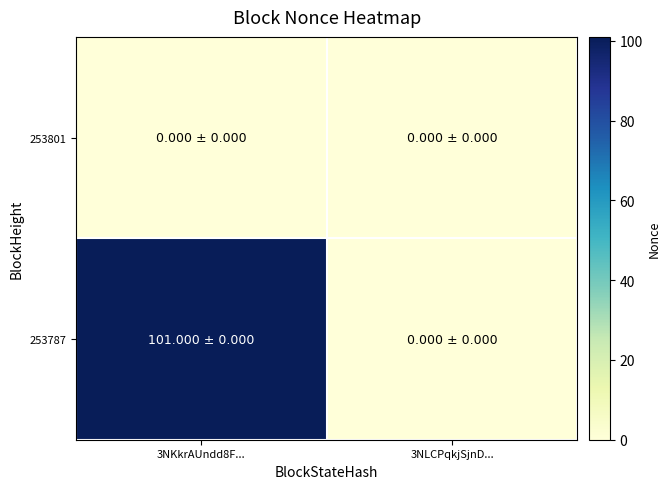

Between 3NLCPqkjSjnD... and 3NKkrAUndd8F..., which is larger?

3NLCPqkjSjnD...